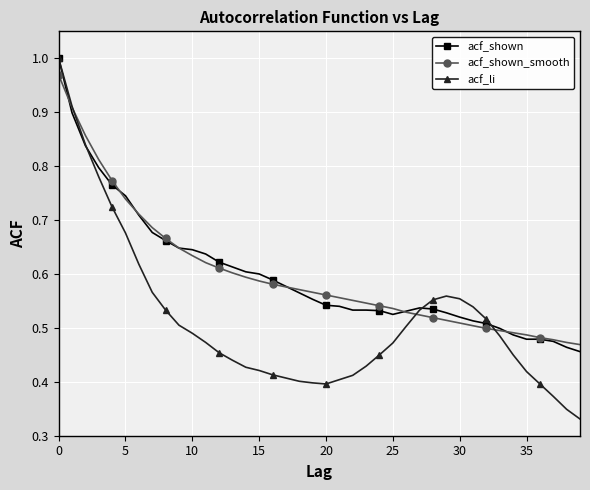

True or false: acf_shown has more than 0 interior local peaks.

True